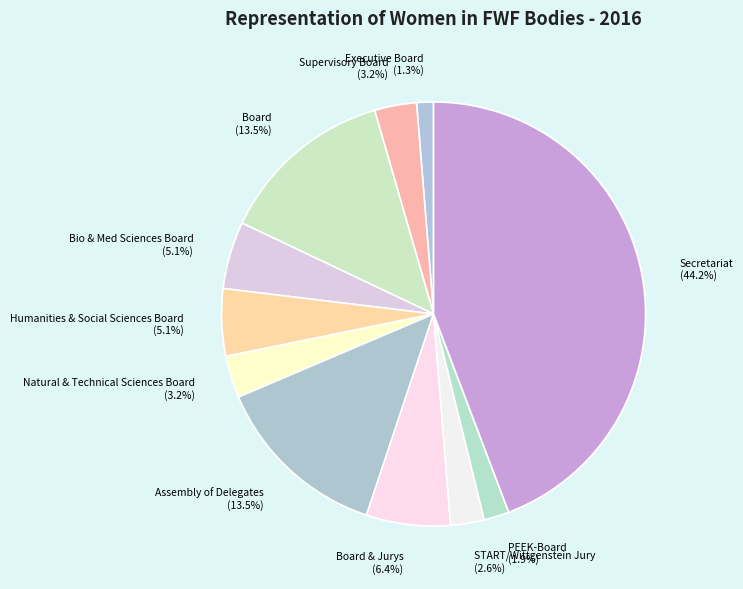

What is the change in value from Executive Board (4) to International START/Wittgenstein Jury (13)?

+1